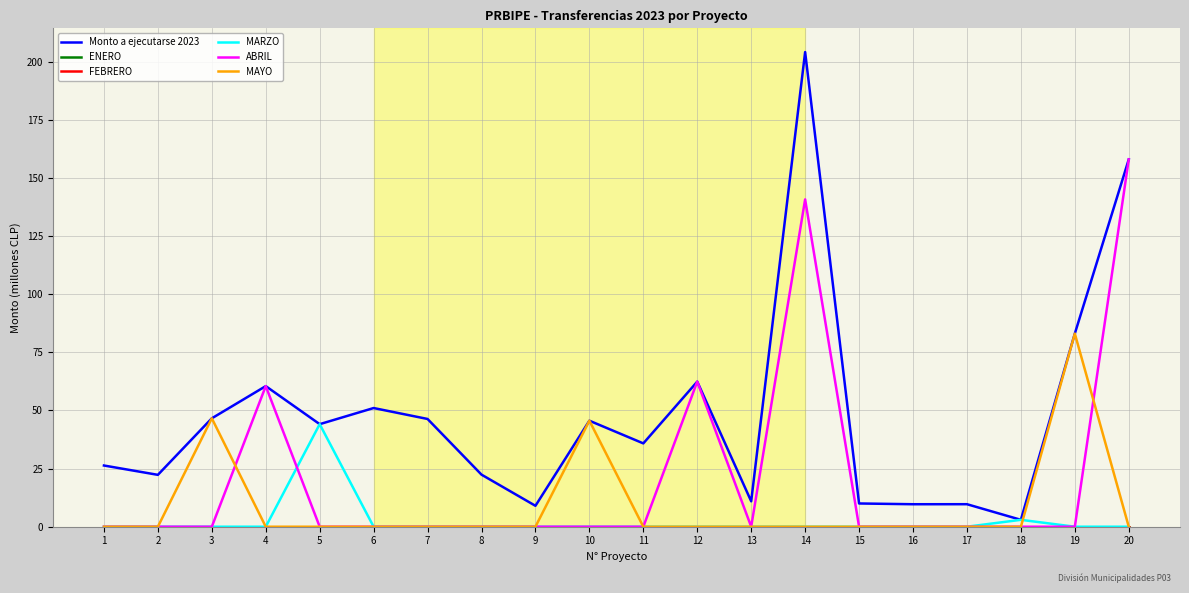

Reading right to left, transcribe all the data shown in this chart.

Monto a ejecutarse 2023: 158.0	83.1	3.0	9.7	9.7	10.0	204.2	10.9	62.4	35.8	45.6	9.0	22.4	46.3	51.0	44.1	60.5	46.6	22.3	26.3
ENERO: 0.0	0.0	0.0	0.0	0.0	0.0	0.0	0.0	0.0	0.0	0.0	0.0	0.0	0.0	0.0	0.0	0.0	0.0	0.0	0.0
FEBRERO: 0.0	0.0	0.0	0.0	0.0	0.0	0.0	0.0	0.0	0.0	0.0	0.0	0.0	0.0	0.0	0.0	0.0	0.0	0.0	0.0
MARZO: 0.0	0.0	3.0	0.0	0.0	0.0	0.0	0.0	0.0	0.0	0.0	0.0	0.0	0.0	0.0	44.1	0.0	0.0	0.0	0.0
ABRIL: 158.0	0.0	0.0	0.0	0.0	0.0	140.8	0.0	62.4	0.0	0.0	0.0	0.0	0.0	0.0	0.0	60.5	0.0	0.0	0.0
MAYO: 0.0	83.1	0.0	0.0	0.0	0.0	0.0	0.0	0.0	0.0	45.6	0.0	0.0	0.0	0.0	0.0	0.0	46.6	0.0	0.0